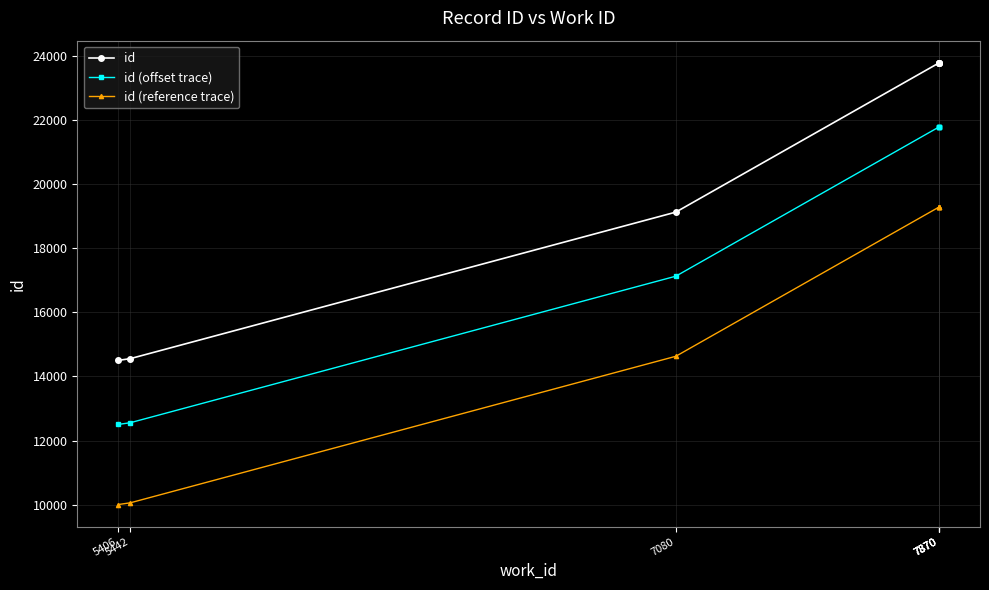

What is the smallest value displayed?

10003